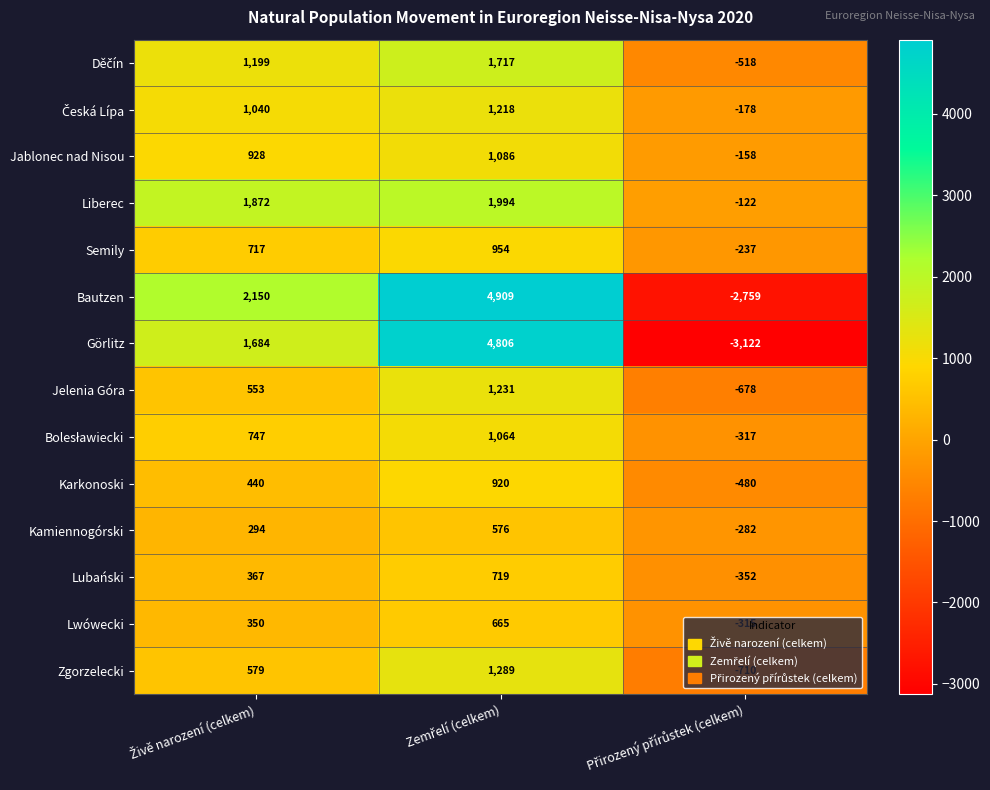

What is the minimum value shown in the chart?

-3122